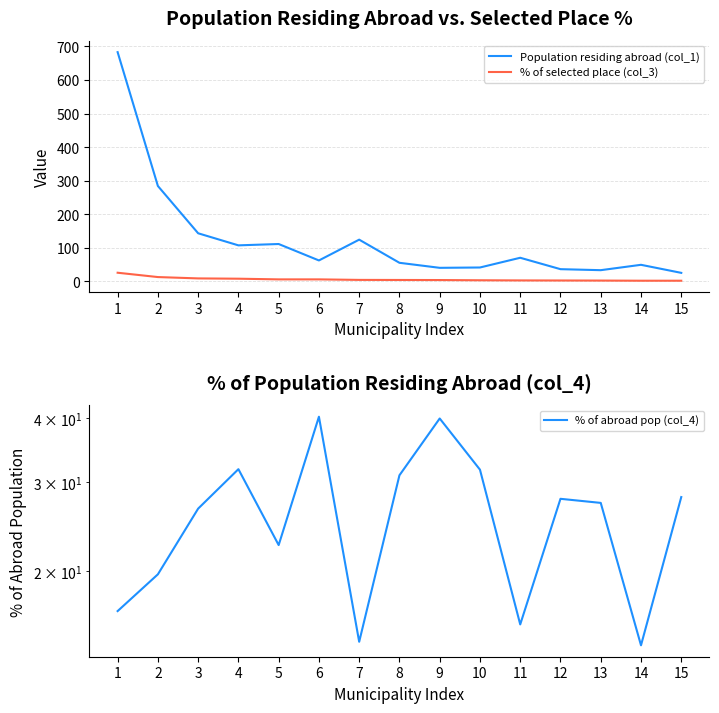

Reading left to right, transcribe all the data shown in this chart.

Population residing abroad (col_1): 683.0	284.0	143.0	107.0	111.0	62.0	124.0	55.0	40.0	41.0	70.0	36.0	33.0	49.0	25.0
% of selected place (col_3): 25.4	12.5	8.5	7.6	5.6	5.6	4.0	3.8	3.6	2.9	2.5	2.2	2.0	1.6	1.6
% of abroad pop (col_4): 16.7	19.7	26.6	31.8	22.5	40.3	14.5	30.9	40.0	31.7	15.7	27.8	27.3	14.3	28.0